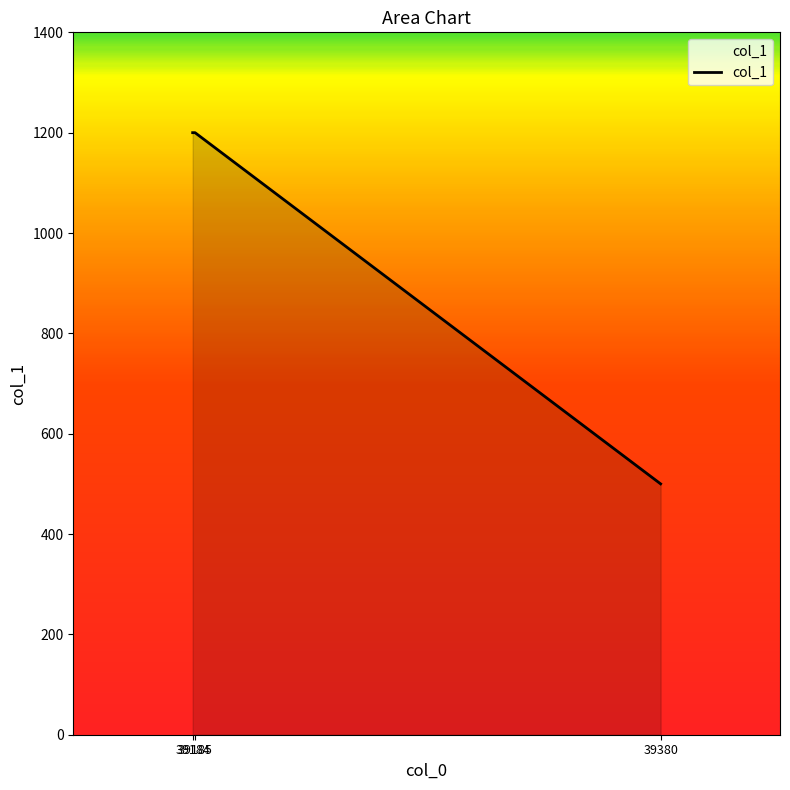

What is the maximum value shown in the chart?

1200